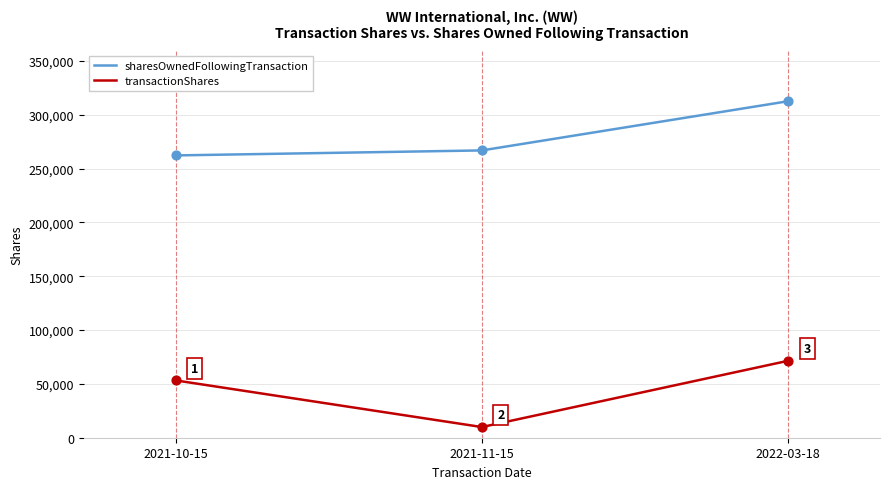

Is the value of sharesOwnedFollowingTransaction at 2021-11-15 greater than the value of transactionShares at 2022-03-18?

Yes